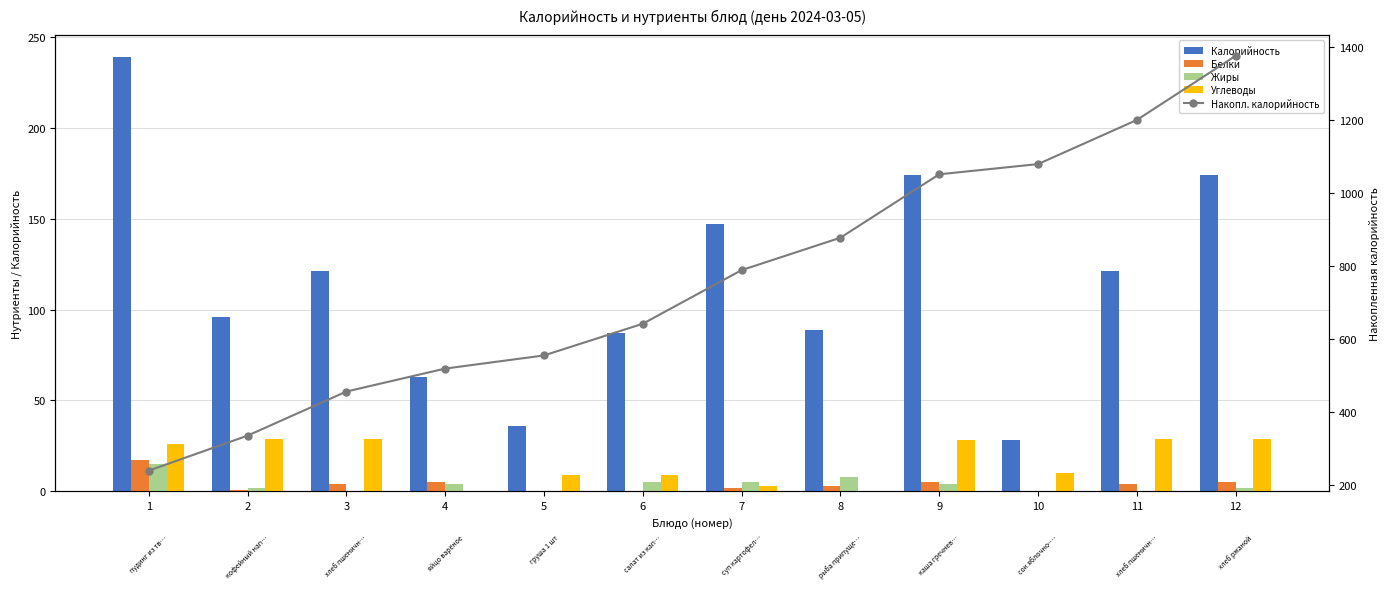

Where does the Белки series first go above 4?

1